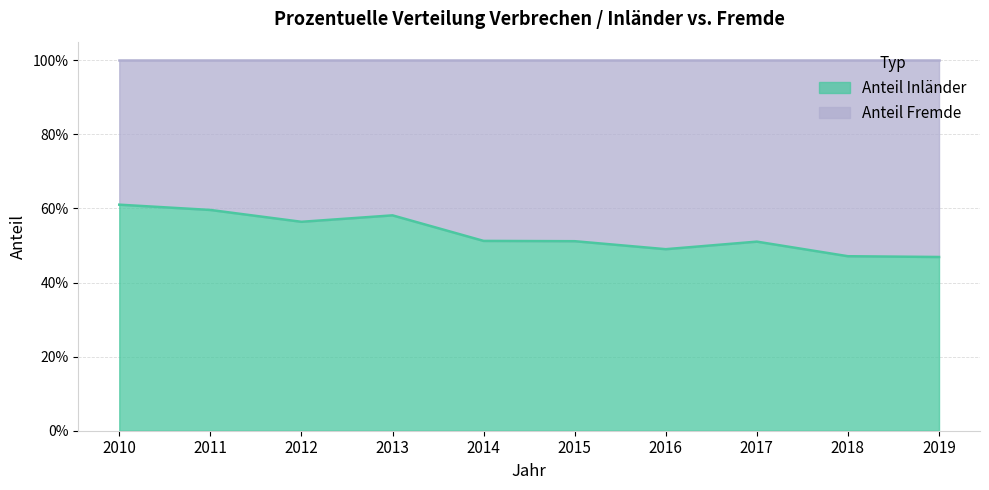

List the labels in order of value, smallest first.

2019, 2018, 2016, 2017, 2015, 2014, 2012, 2013, 2011, 2010